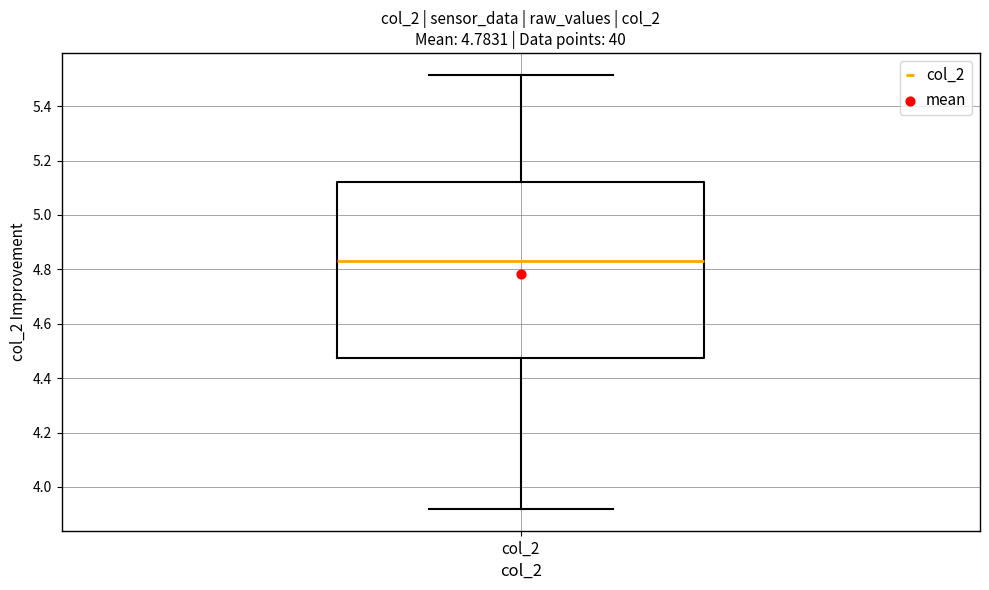

Where is the lower edge of the box for col_2 on the y-axis? The values are not printed on the chart, so give them approximately, as read against the axis.

4.48